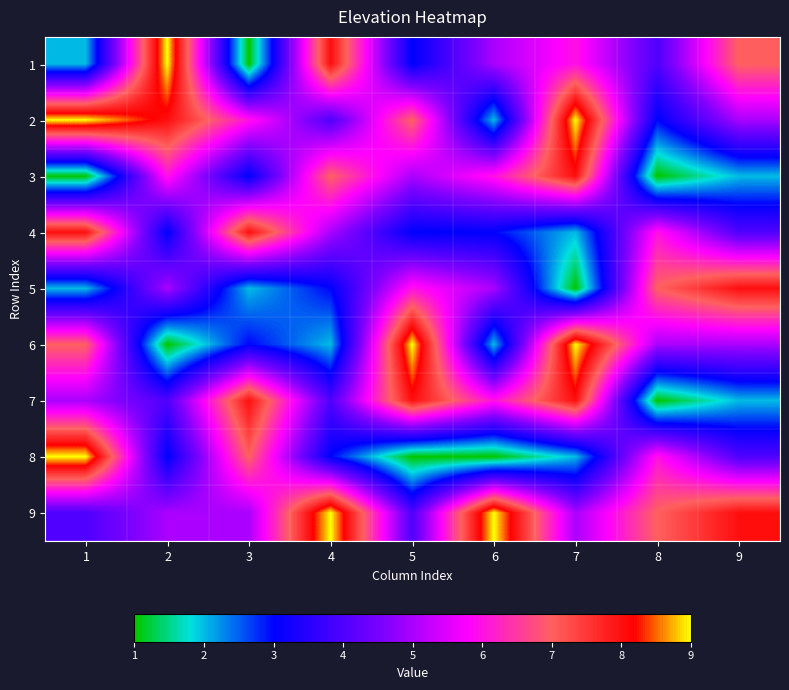

How many categories are shown in the chart?

9